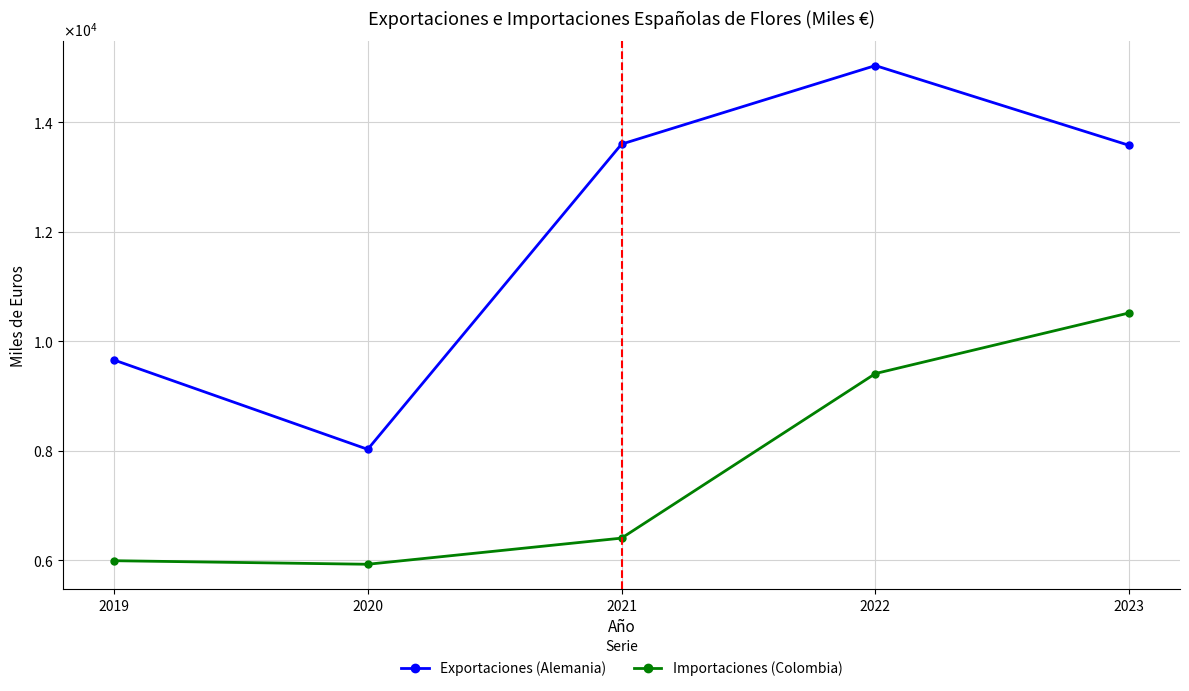

True or false: Importaciones (Colombia) and Exportaciones (Alemania) cross at least once.

False